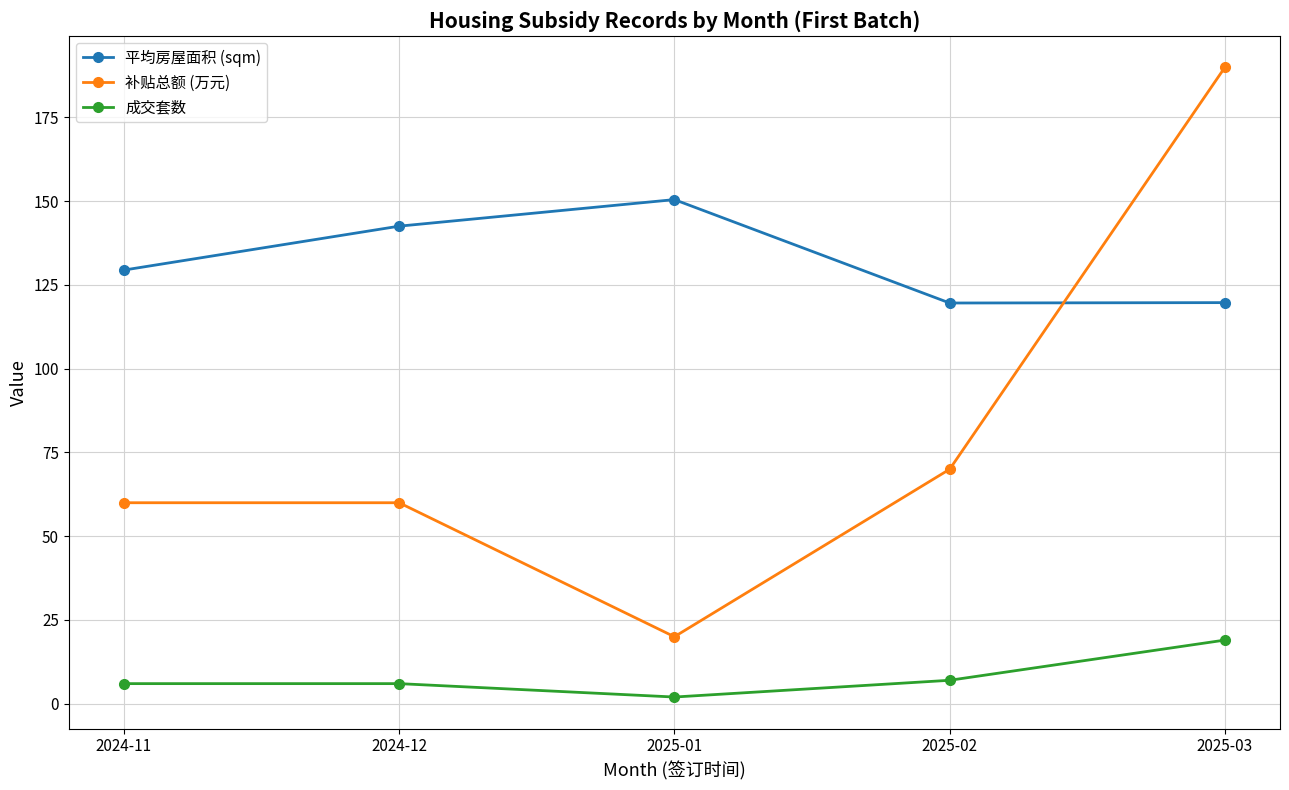

What is the difference between the maximum and minimum values in the 成交套数 series?

17.0